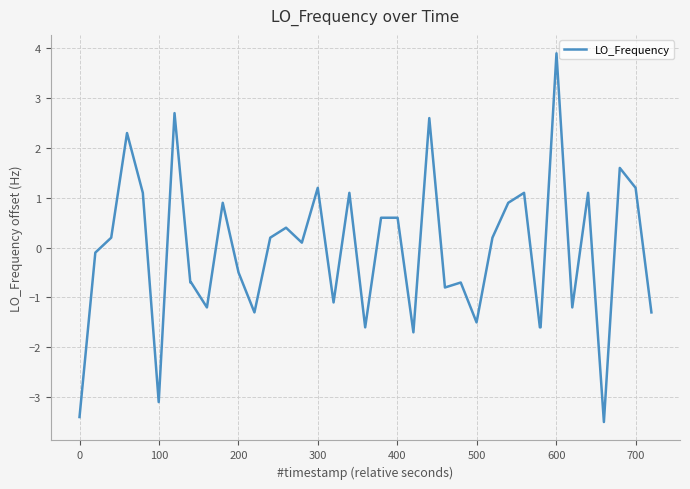

What is the smallest value displayed?

-3.5